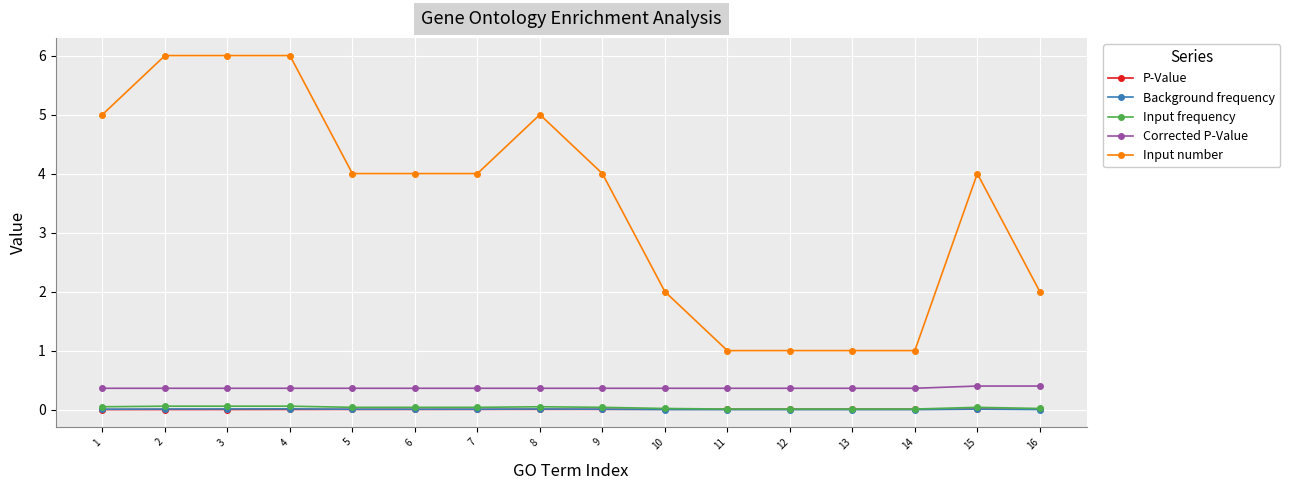

Is it true that Corrected P-Value equals 0.4 at 3?

True